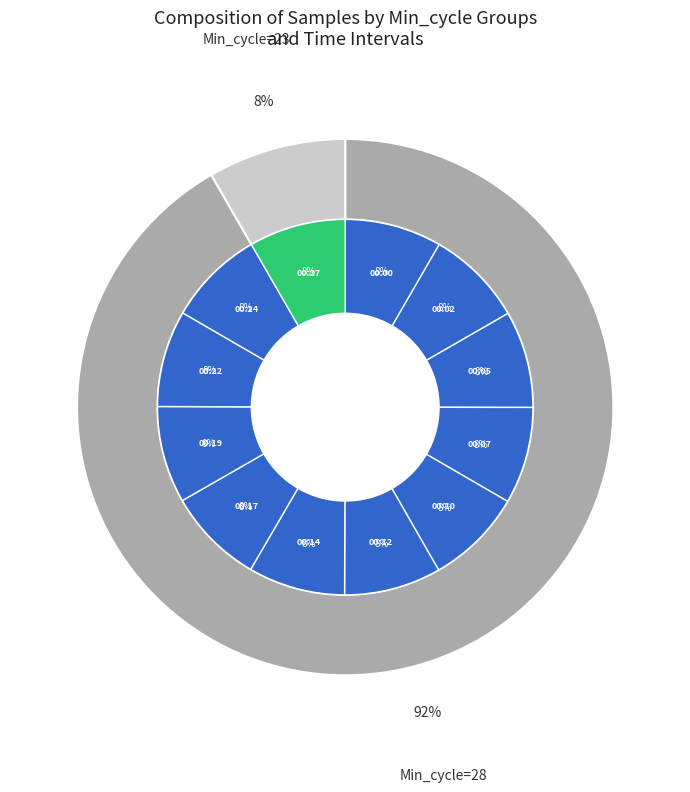

To the nearest percent, what percentage of the pie is 00:10?

8%